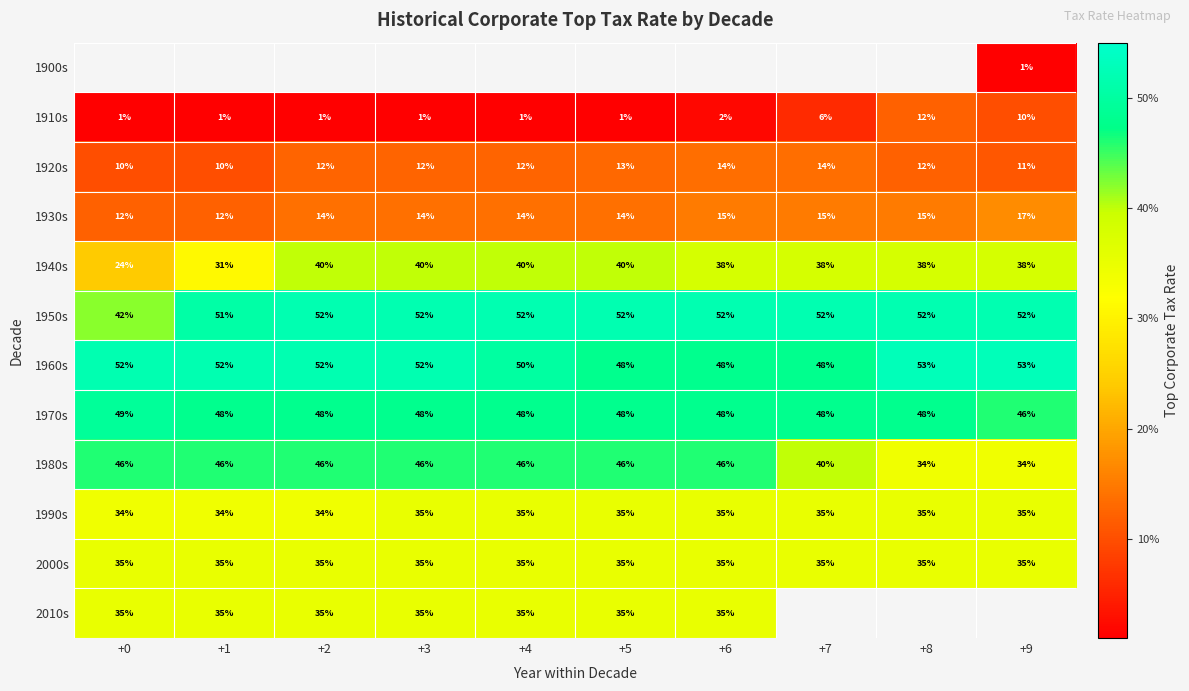

Which has a higher value, +6 or +9?

+9